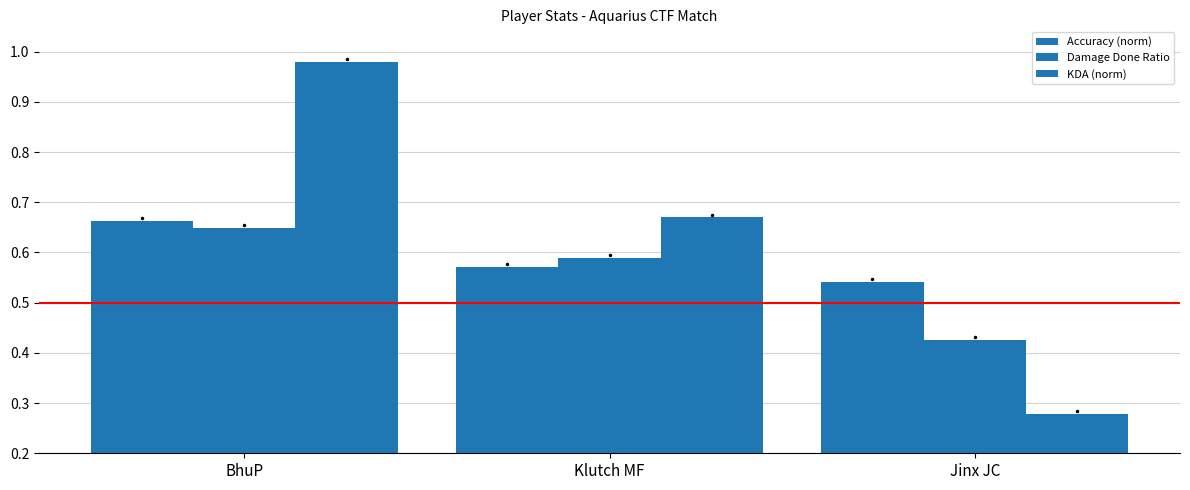

Where is Accuracy (norm) nearest to the value 0?

Jinx JC